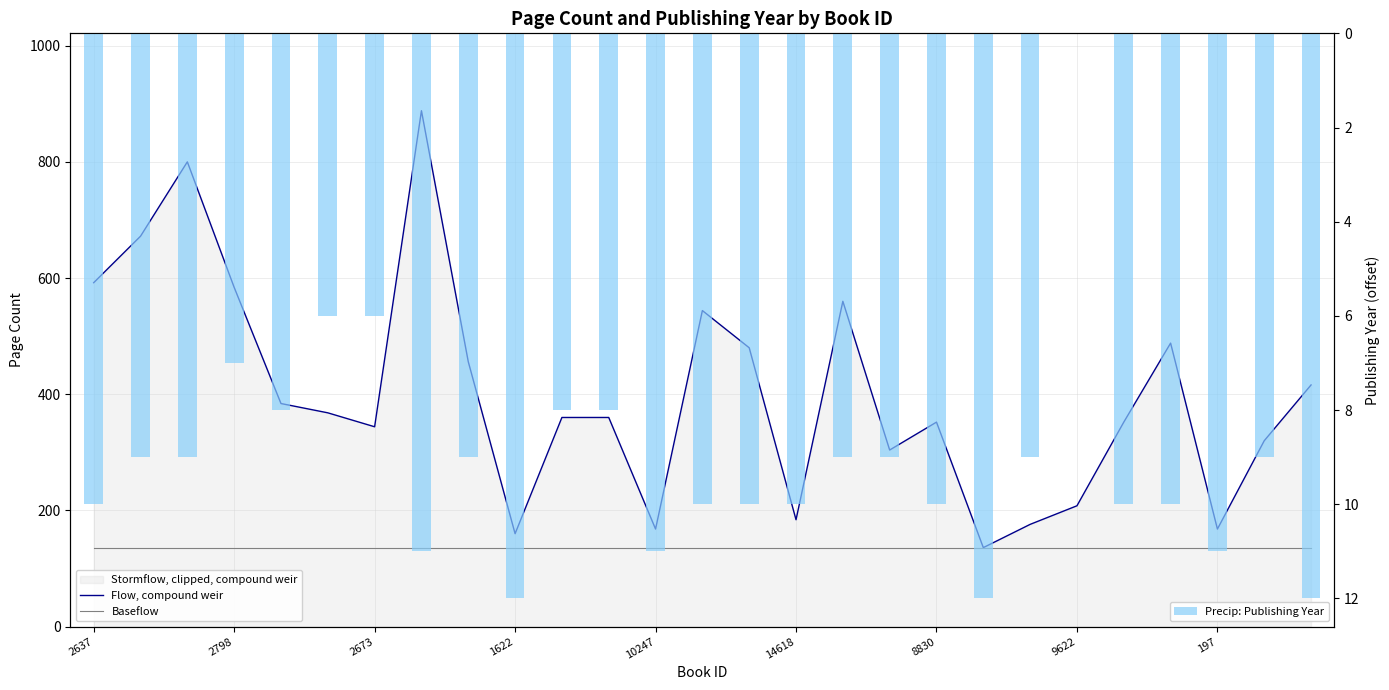

How many groups of bars are there?

27